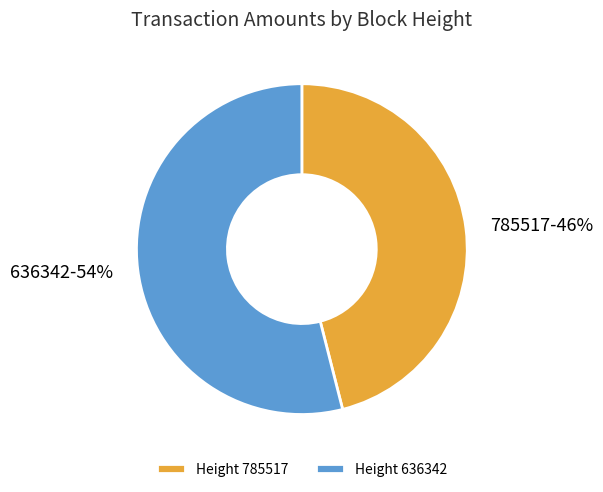

True or false: 636342 accounts for 54% of the total.

True